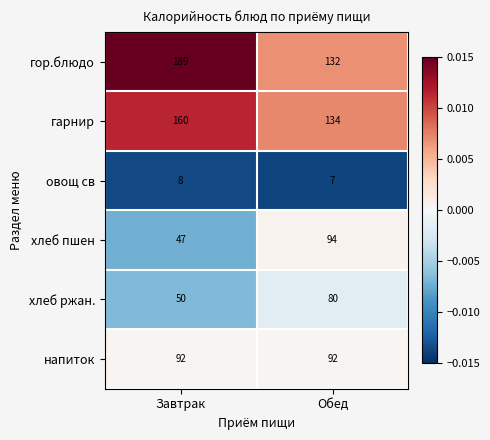

How many categories are shown in the chart?

2